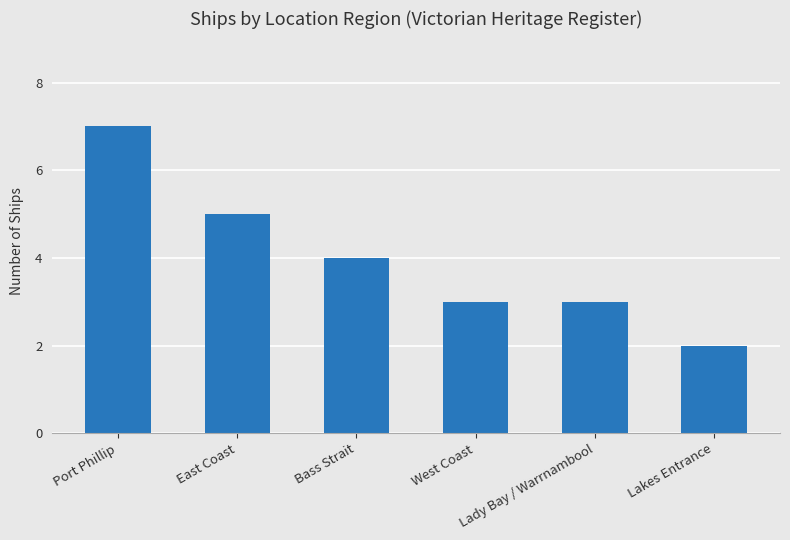

What is the difference between the maximum and minimum values?

5